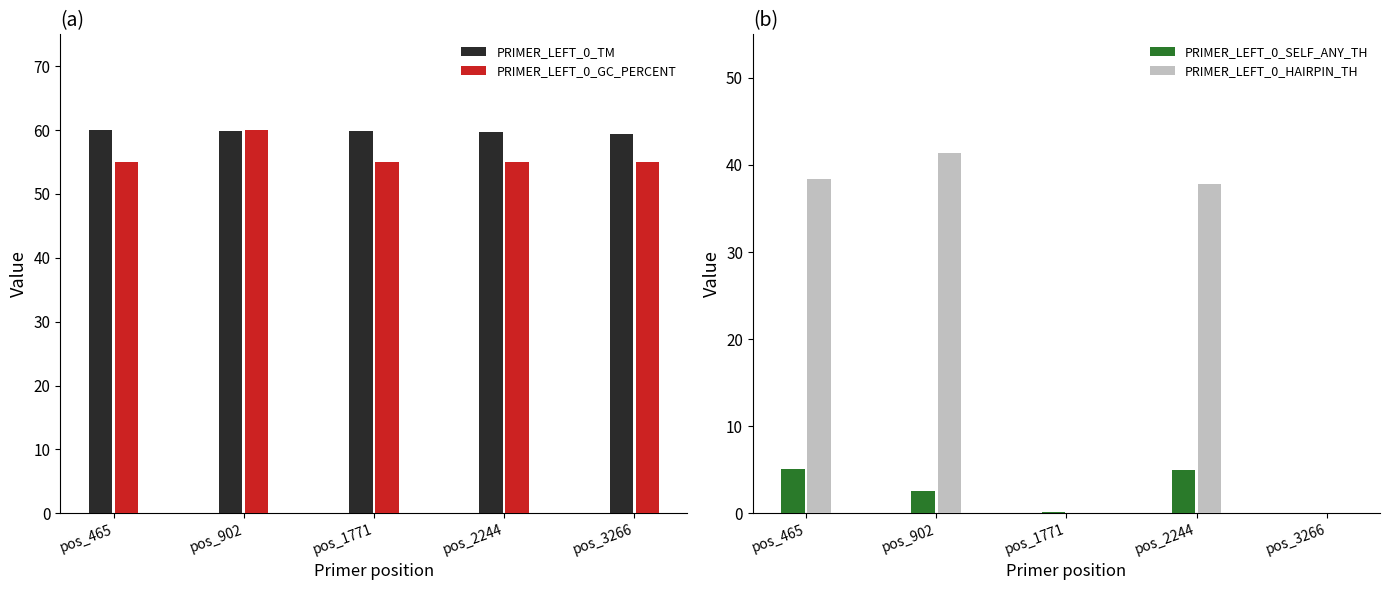

Rank the categories by PRIMER_LEFT_0_HAIRPIN_TH value from lowest to highest.

pos_1771, pos_3266, pos_2244, pos_465, pos_902